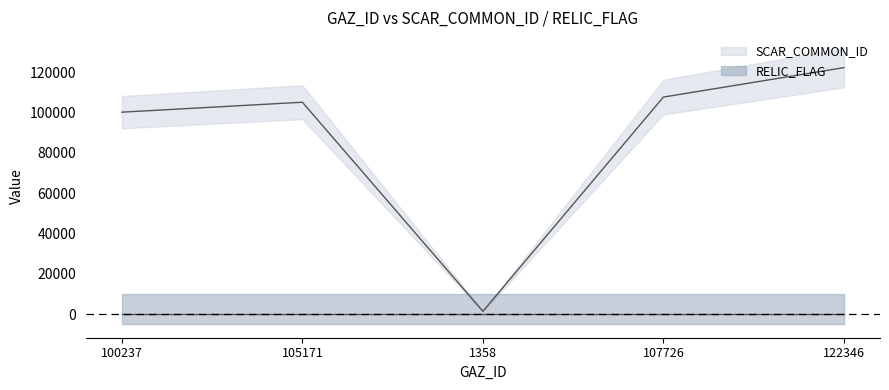

List the labels in order of value, largest first.

122346, 107726, 105171, 100237, 1358